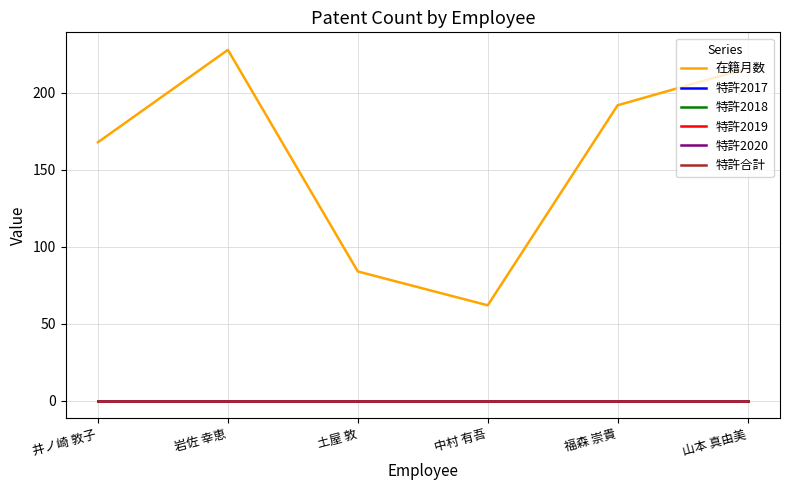

What is the label of the 4th point from the left?

中村 有吾